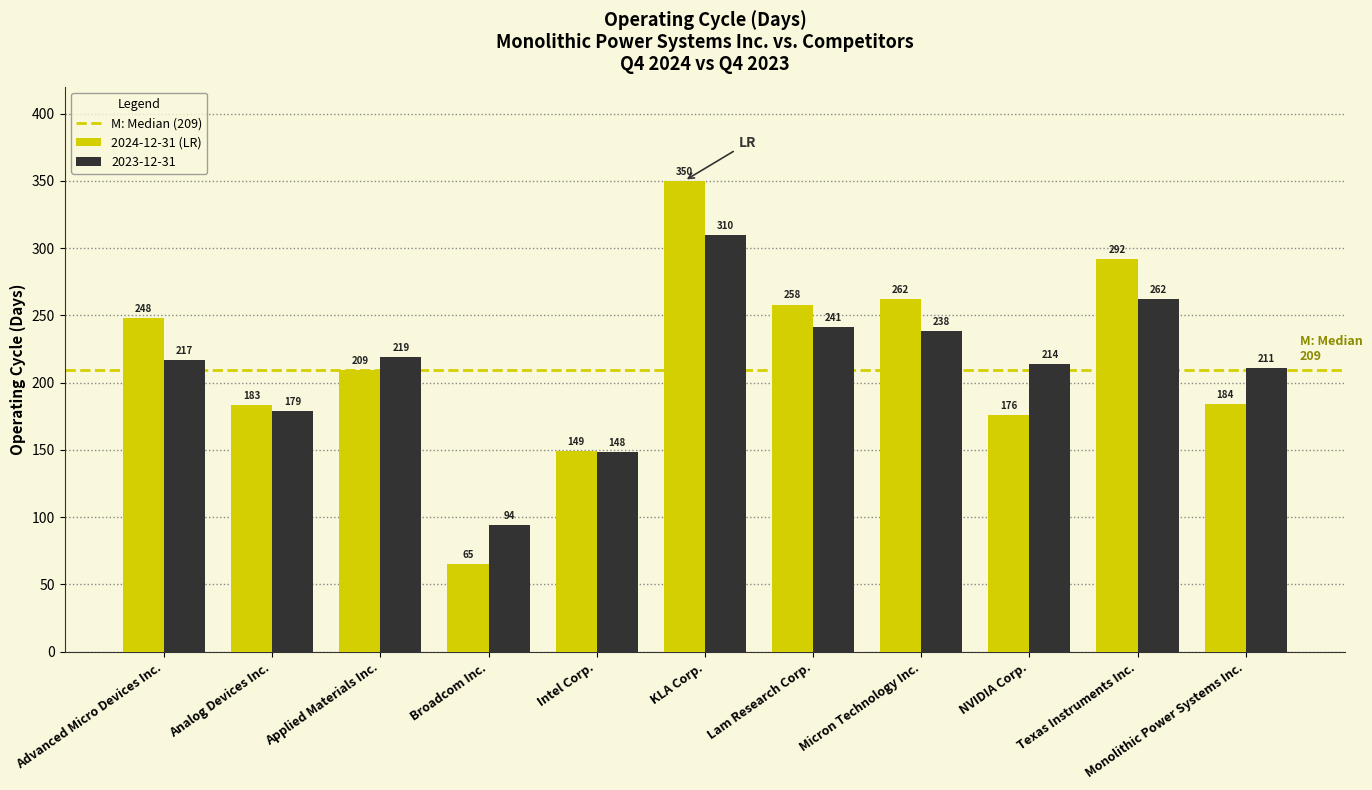

How many categories are shown in the chart?

11